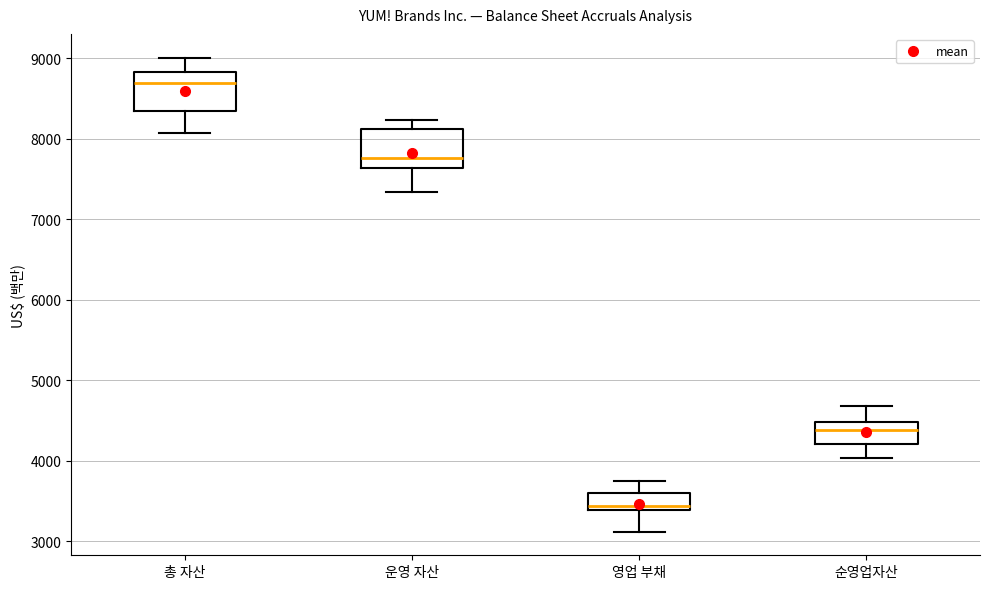

Reading left to right, read every box against the y-axis: the position of its median line, the range the box covers, and the ends of its whiskers. The values are not printed on the chart, so give them approximately, as read against the axis.

총 자산: median 8700, box 8300 to 8800, whiskers 8100 to 9000
운영 자산: median 7800, box 7600 to 8100, whiskers 7300 to 8200
영업 부채: median 3400 (just above the box's lower edge), box 3400 to 3600, whiskers 3100 to 3800
순영업자산: median 4400, box 4200 to 4500, whiskers 4000 to 4700